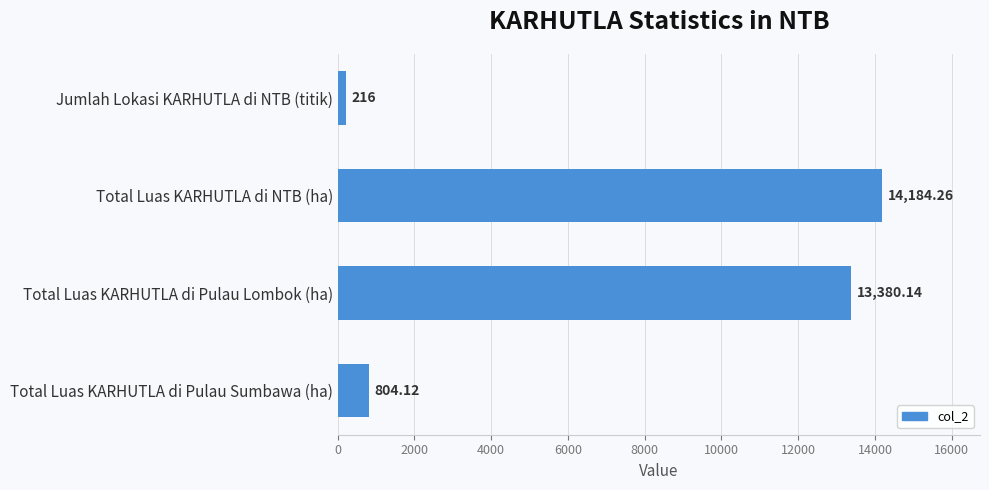

Where is the data nearest to the value 7200?

Total Luas KARHUTLA di Pulau Lombok (ha)